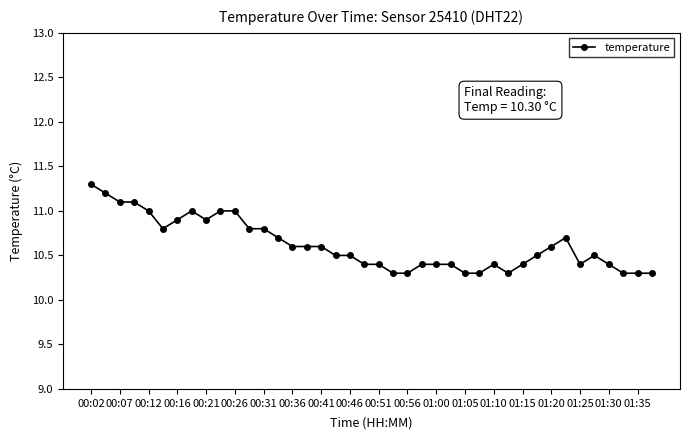

Is this an area chart (filled region under the line)?

No